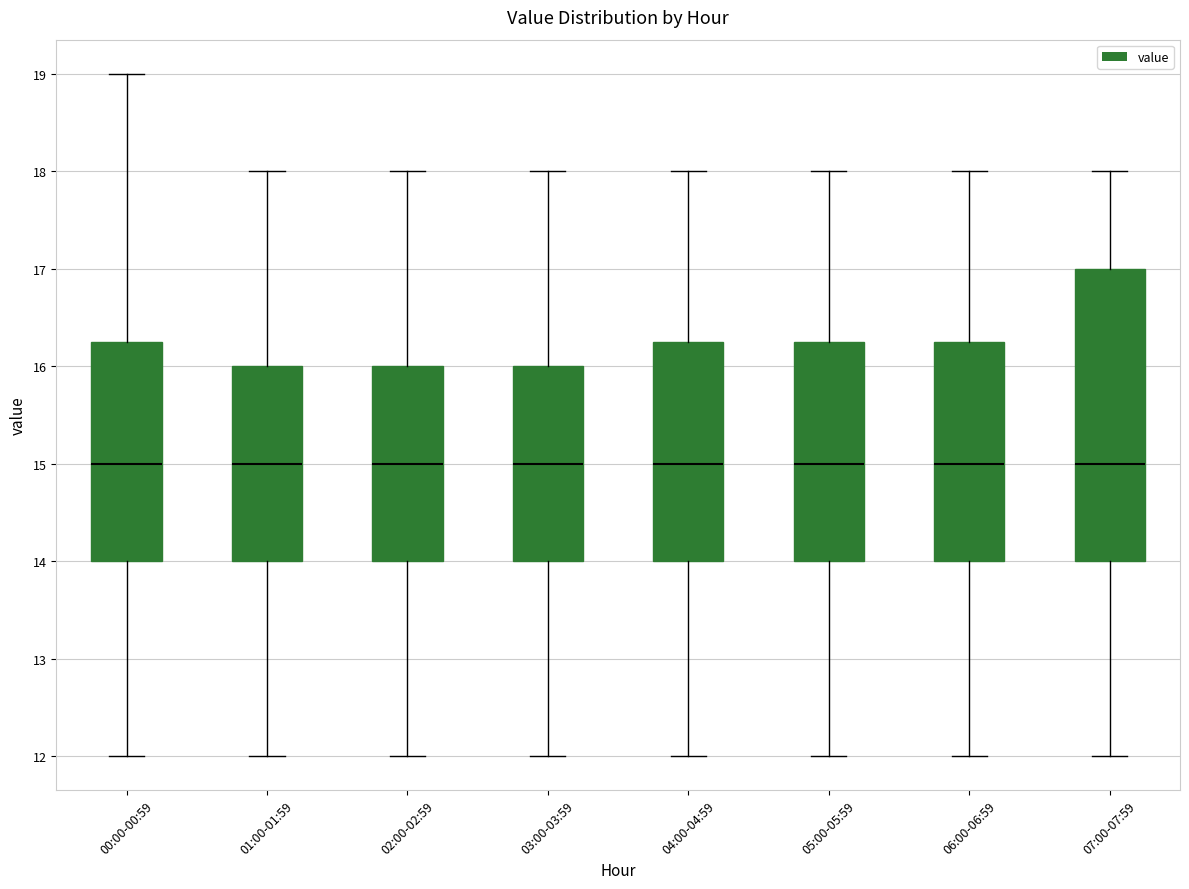

Which box is the tallest, from its lower edge to its upper edge?

07:00-07:59